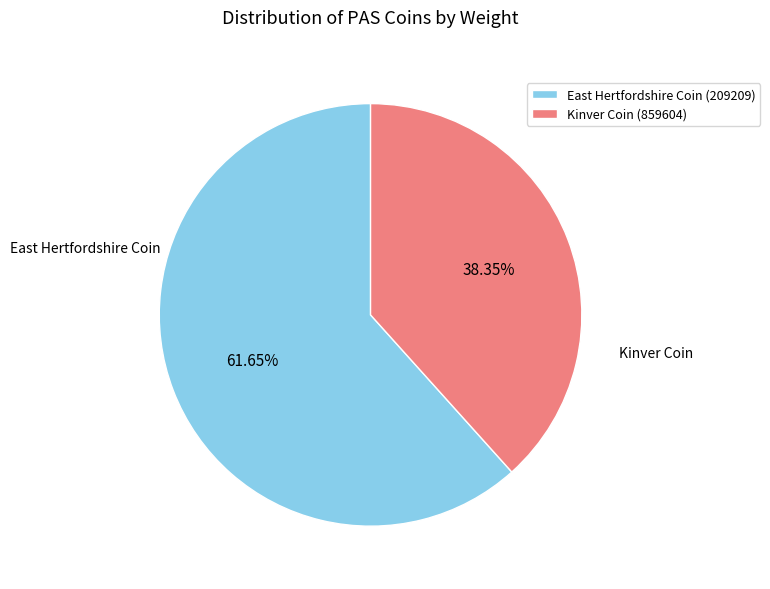

Is it true that Kinver Coin (859604) is 38% of the pie?

True